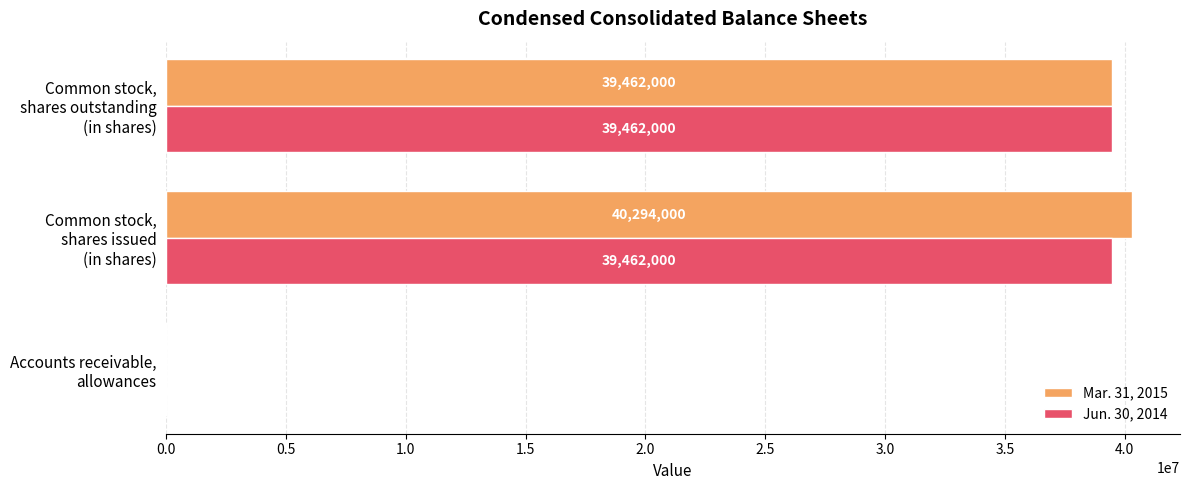

What is the average value of the Jun. 30, 2014 series?

26308069